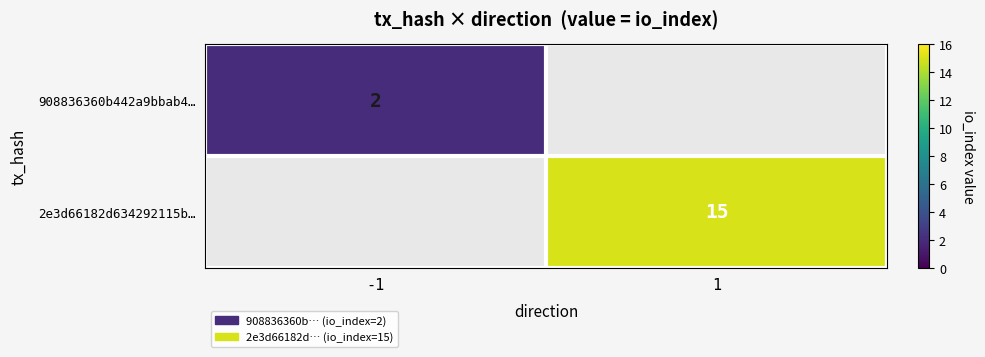

How many categories are shown in the chart?

2